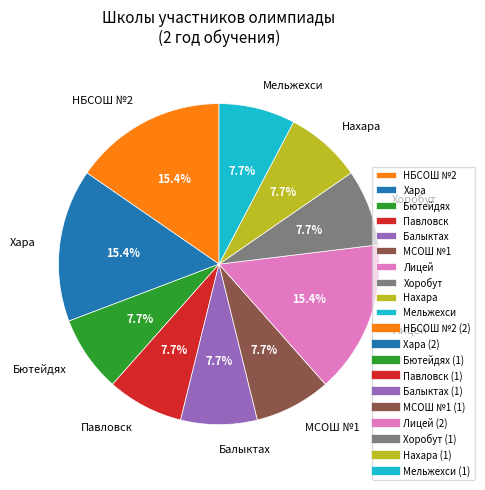

Is it true that Павловск is 1% of the pie?

False